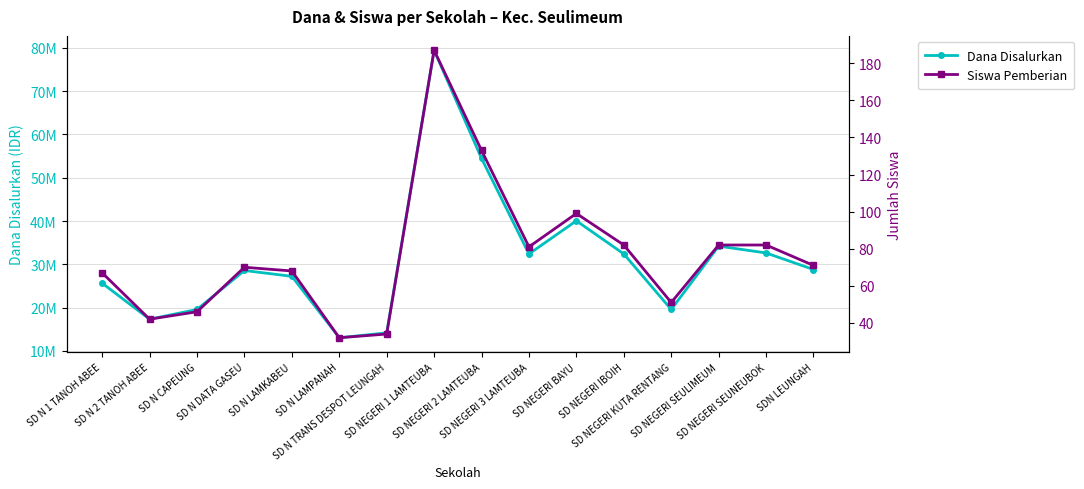

What is the label of the 11th point from the left?

SD NEGERI BAYU